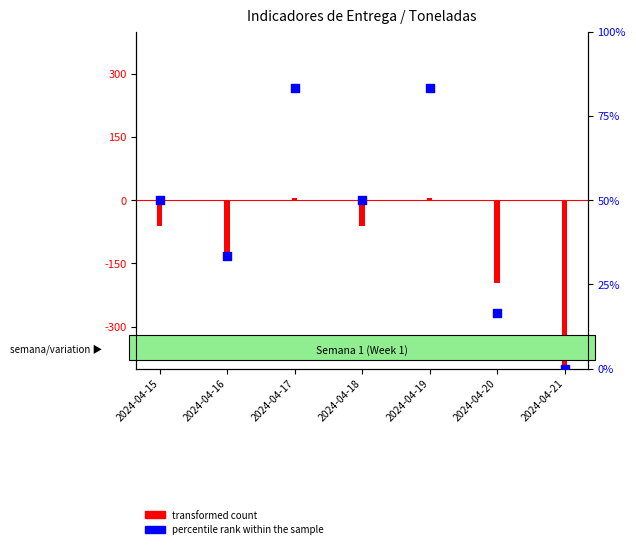

What is the change in value from 2024-04-19 to 2024-04-21?

-83.3